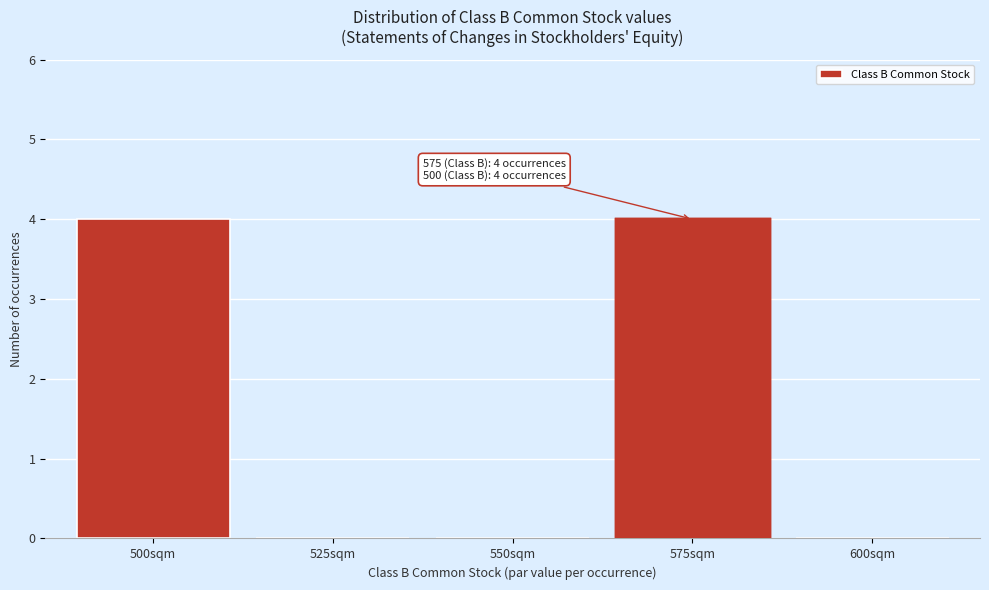

Reading right to left, transcribe all the data shown in this chart.

600sqm=0	575sqm=4	550sqm=0	525sqm=0	500sqm=4